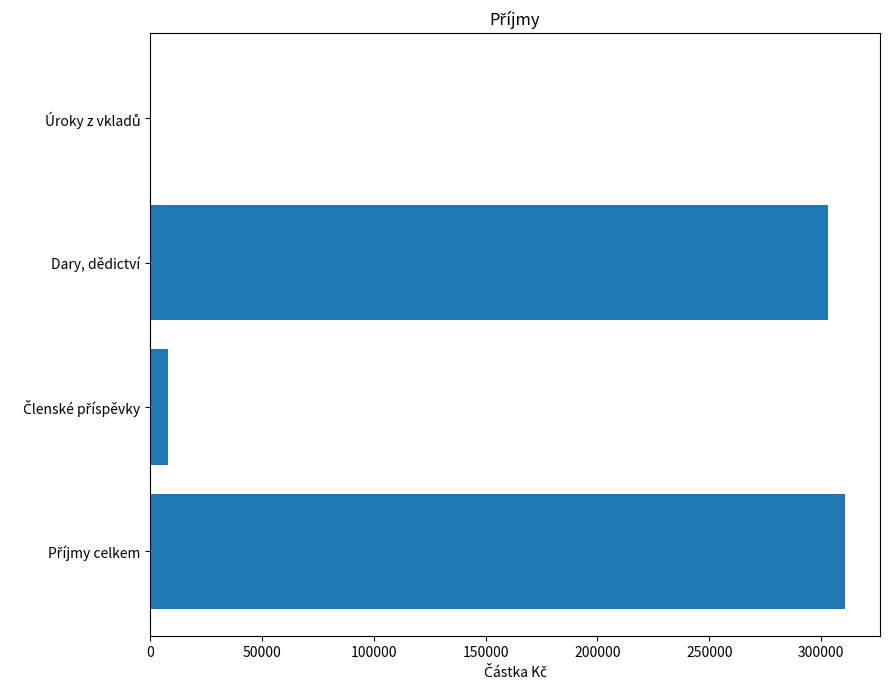

Where is the data nearest to the value 155411?

Dary, dědictví